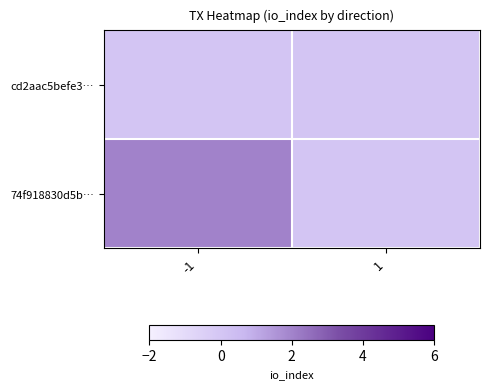

What is the difference between the highest and lowest values at -1?

2